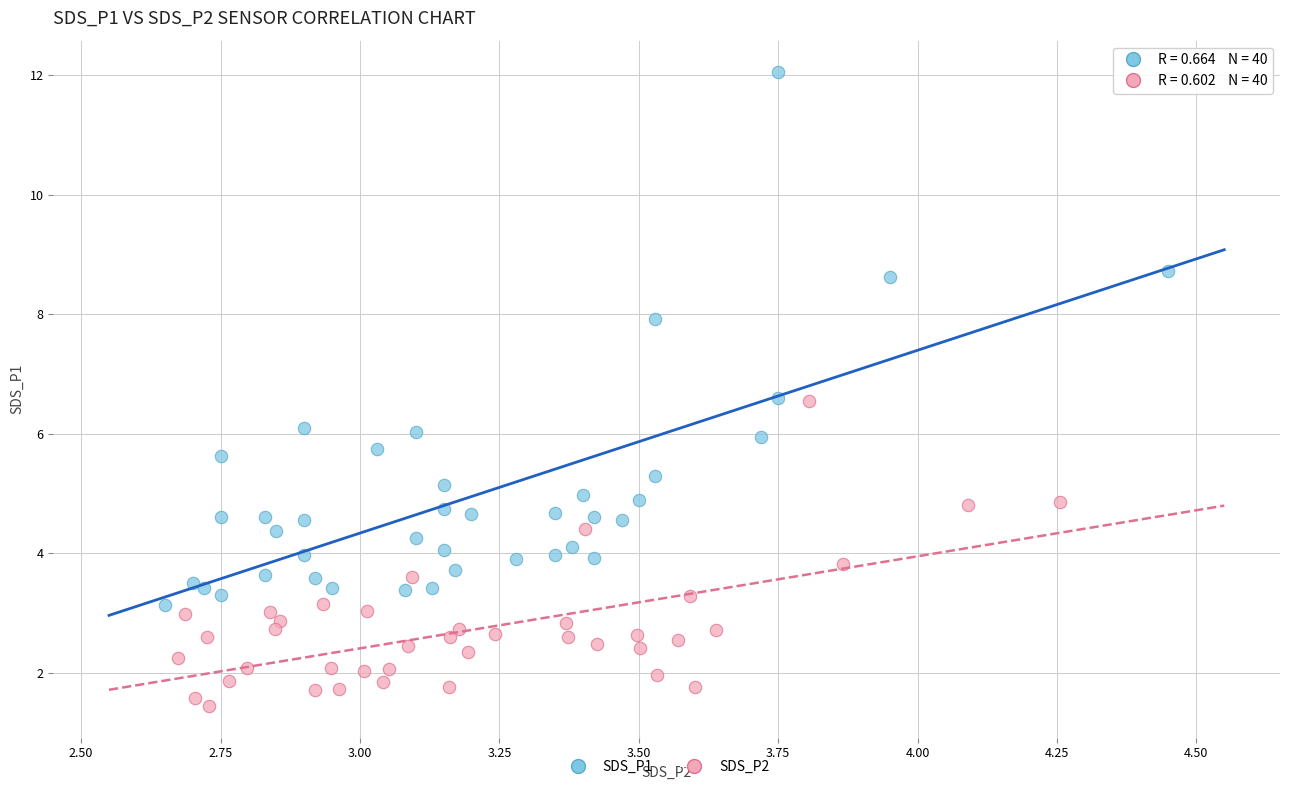

Which series reaches the maximum Y coordinate?

SDS_P1